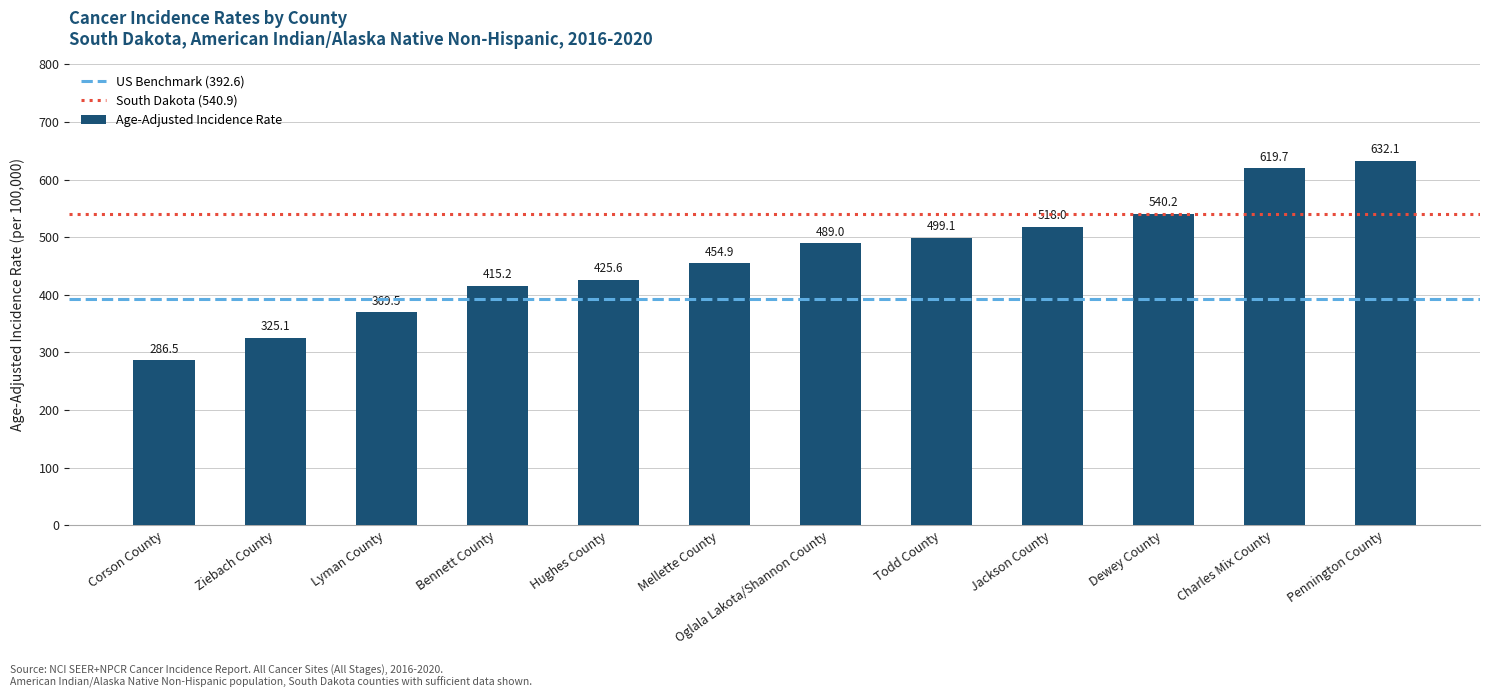

At which label is the value closest to 459?

Mellette County